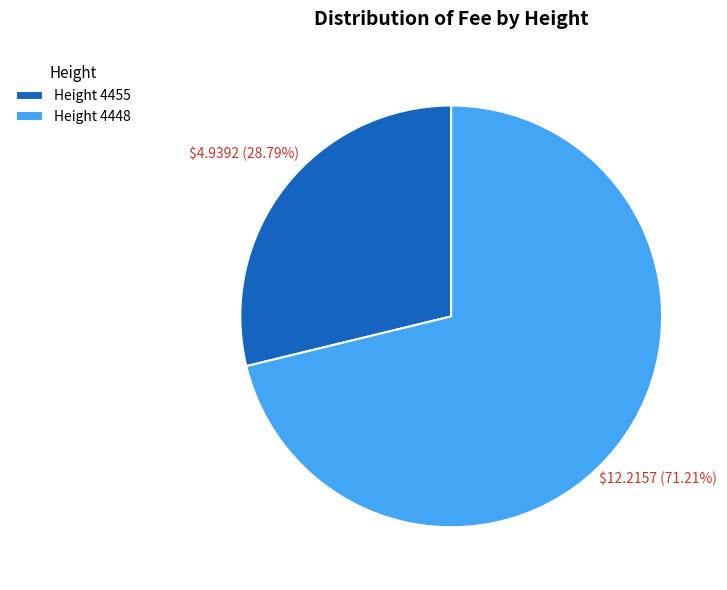

Which category has the smallest portion of the pie?

Height 4455